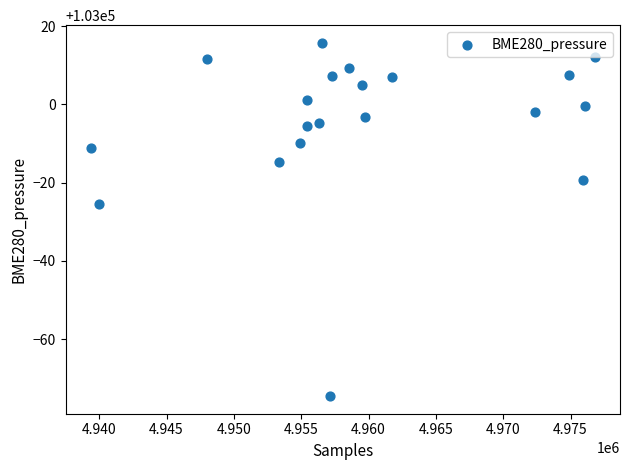

What is the range of X values (max minus min)?

37430.0